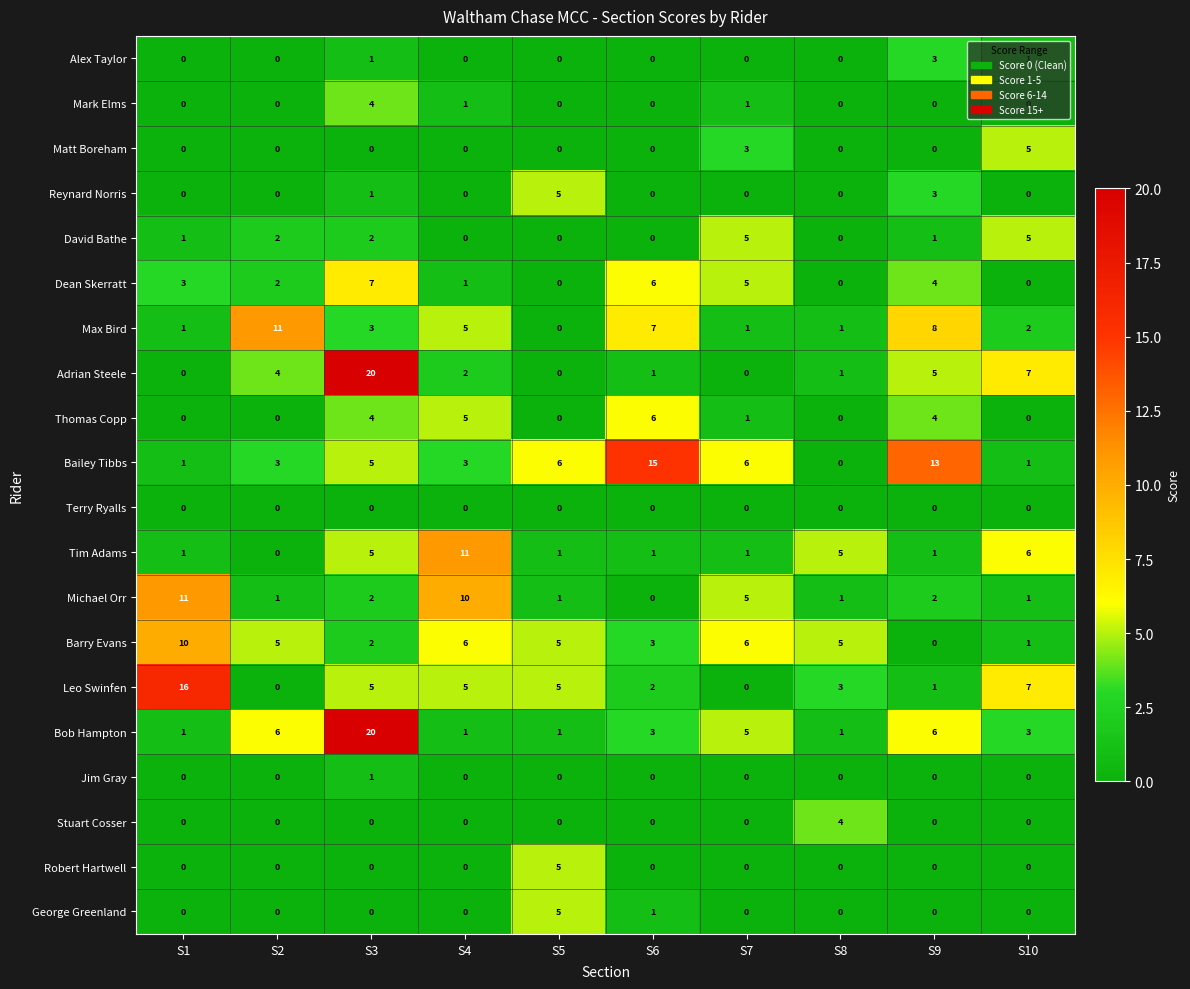

Which series has the largest range (max minus min)?

Adrian Steele